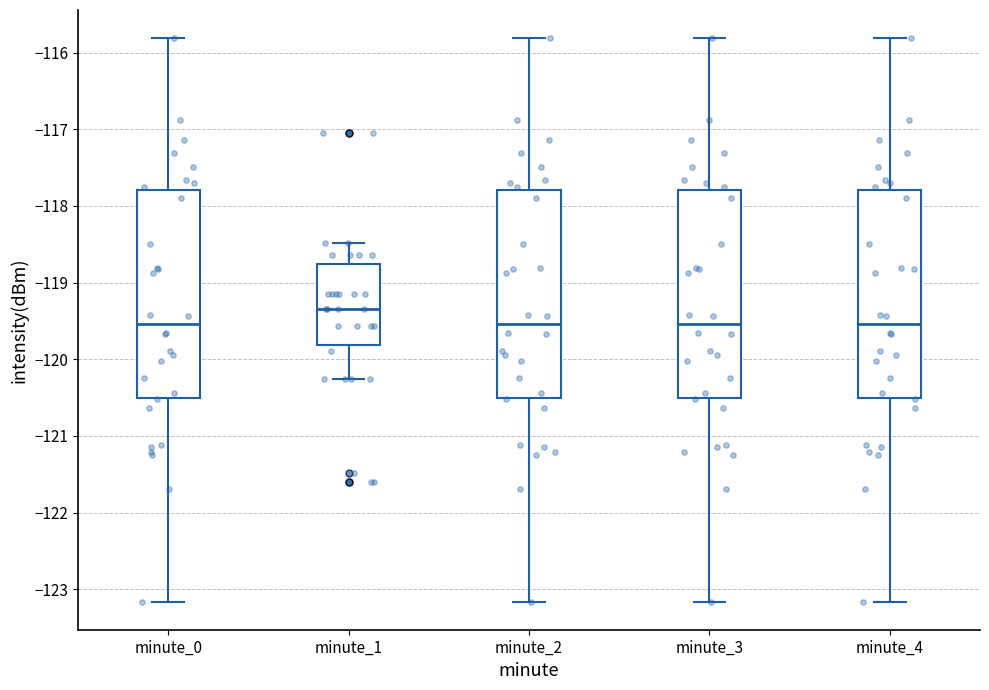

Which box's median line is the highest?

minute_1